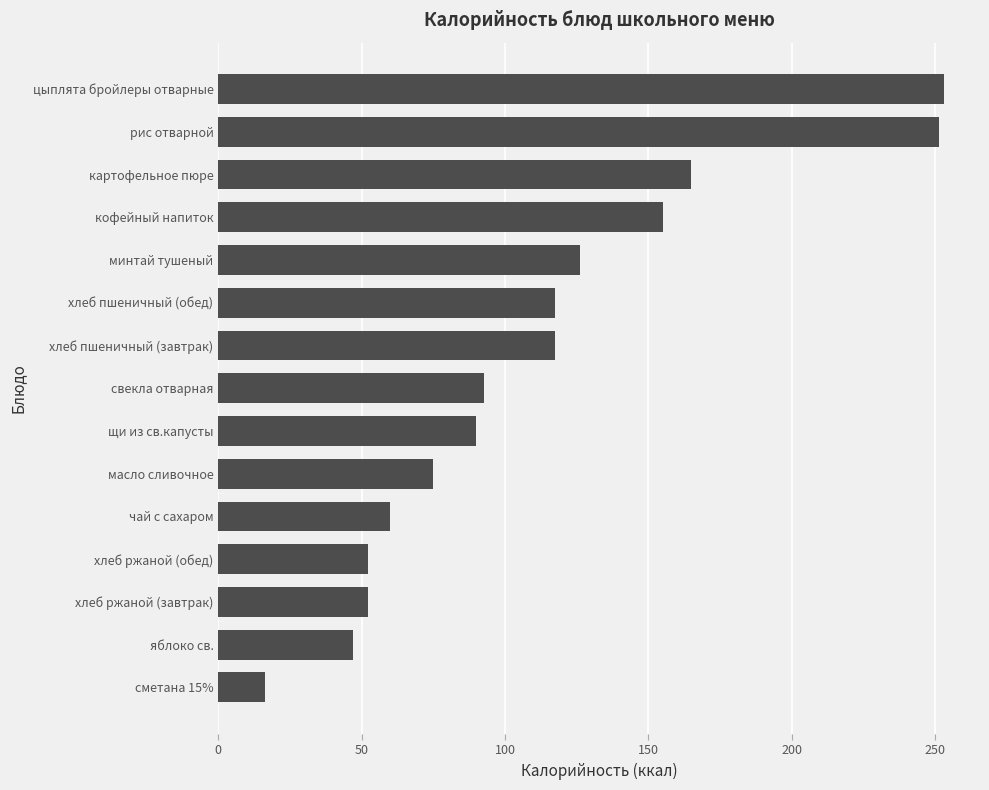

True or false: the data shows 60.0 at чай с сахаром.

True